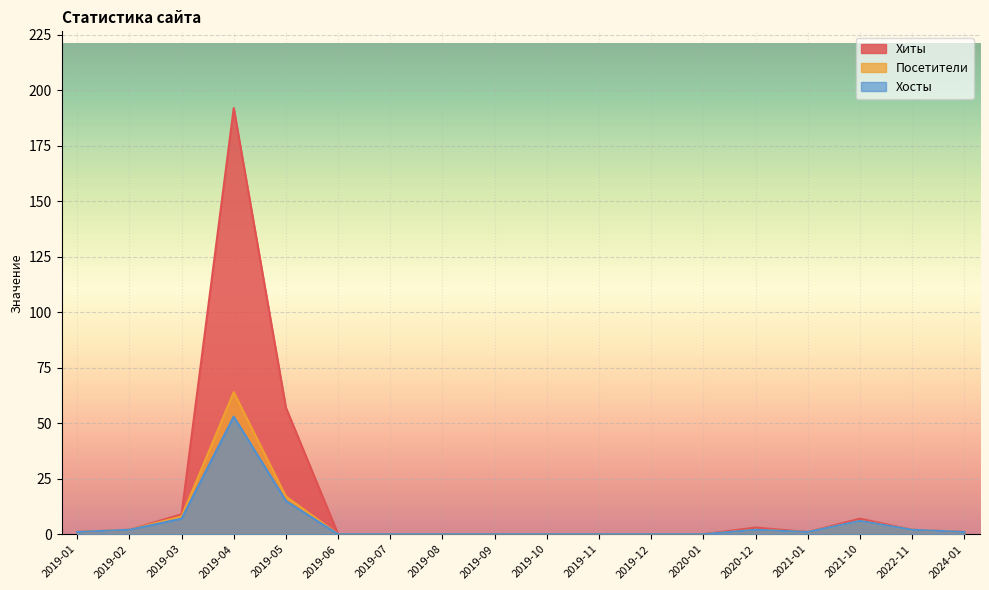

True or false: Посетители and Хиты intersect in this chart.

False